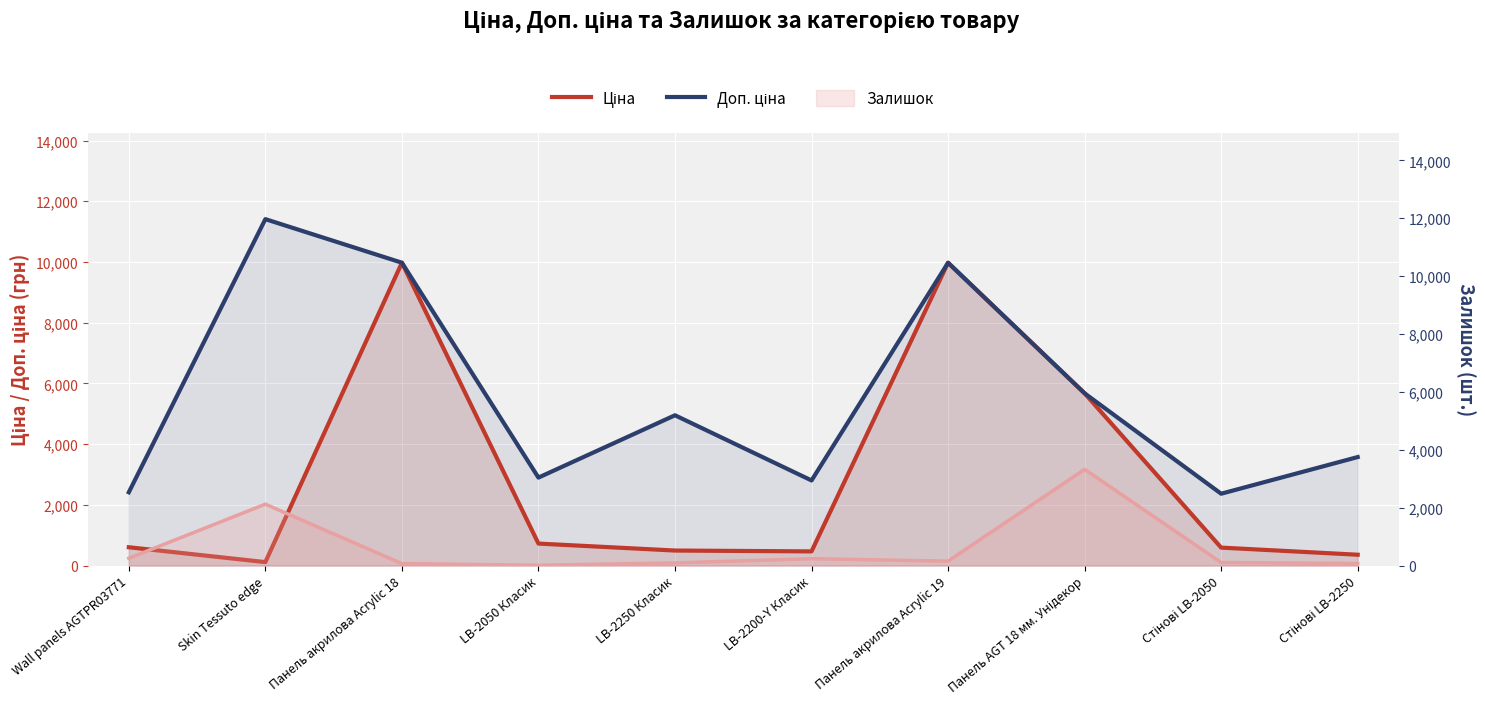

In Ціна, how many points are higher than both neighbors (excluding endpoints)?

2